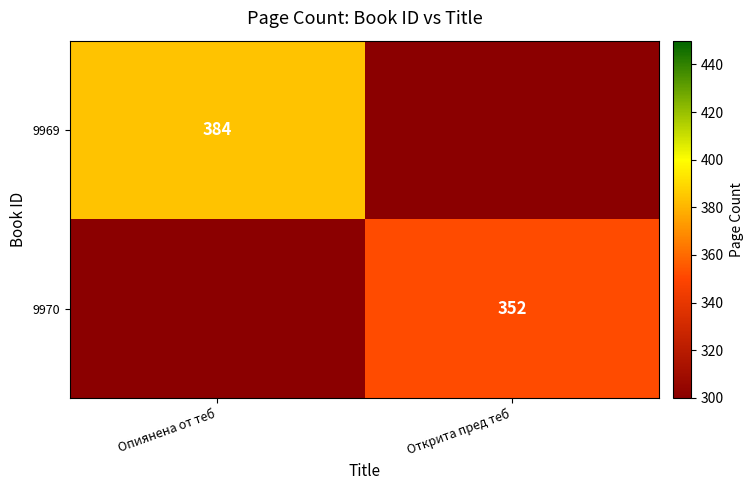

Between Открита пред теб and Опиянена от теб, which is larger?

Опиянена от теб